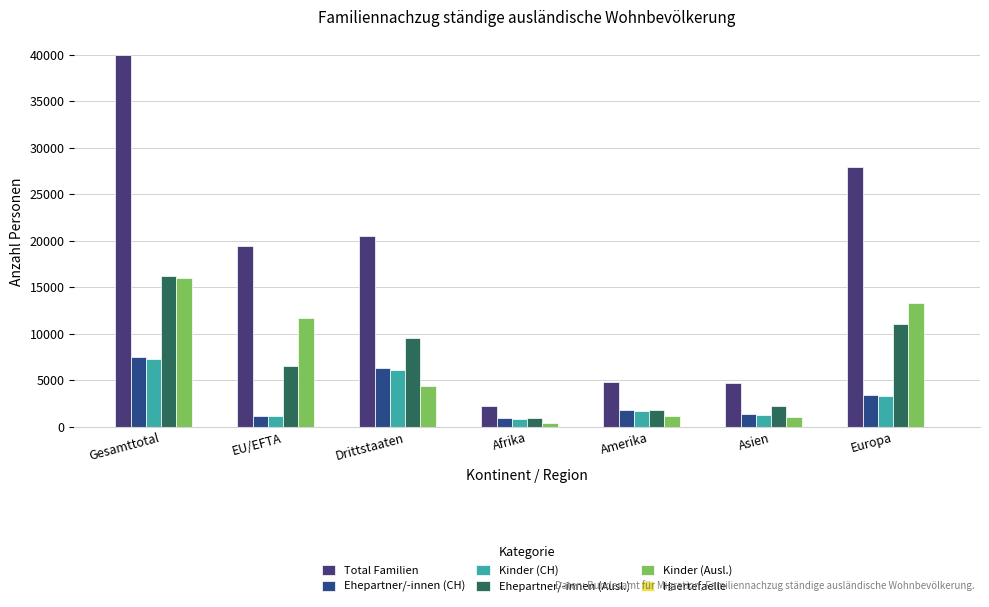

At which label does Total Familien reach its peak?

Gesamttotal